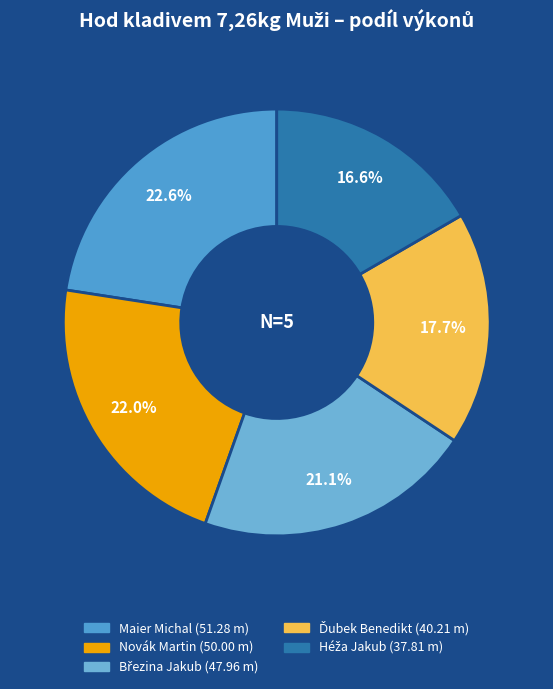

What is the smallest slice in the pie chart?

Héža Jakub